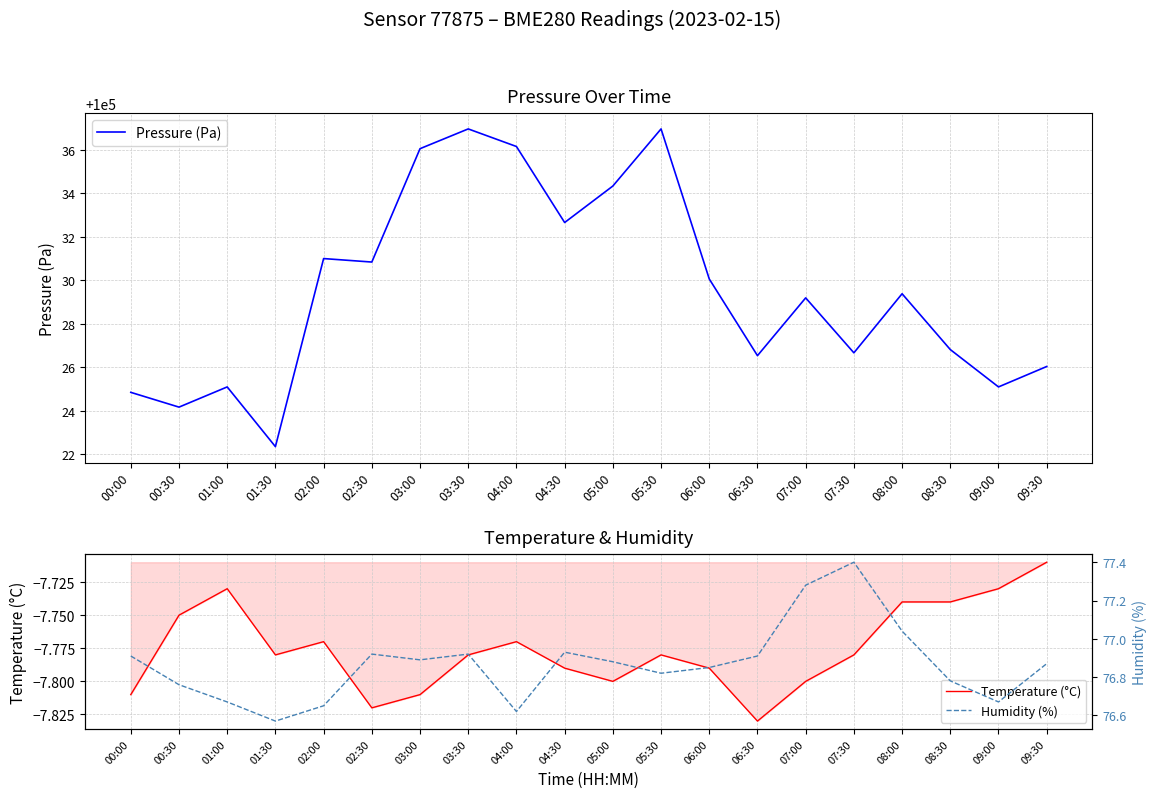

Between 02:30 and 08:00, which series saw the biggest shift?

Pressure (Pa)